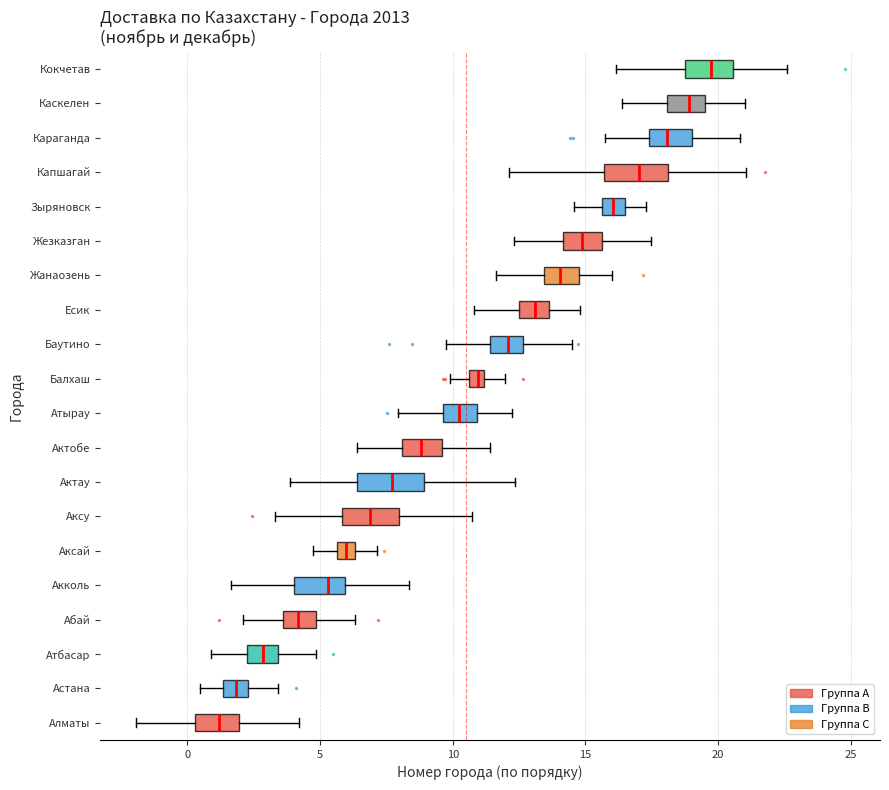

Which box's median line is the furthest to the left?

Алматы